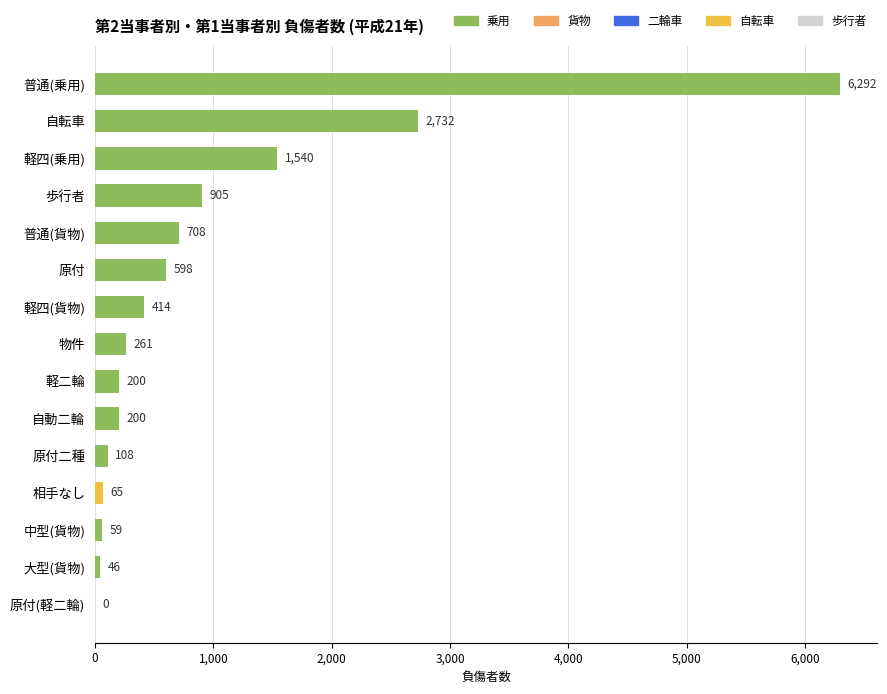

At which label is the value closest to 3146?

自転車